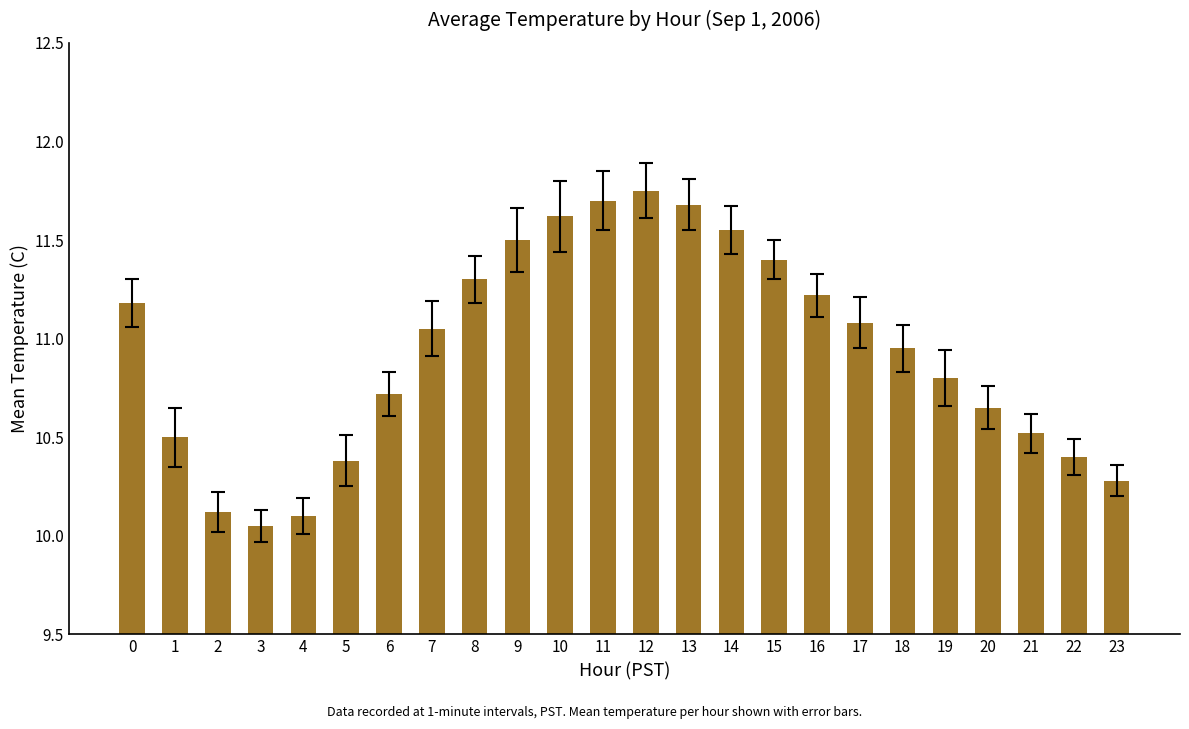

How many categories are shown in the chart?

24